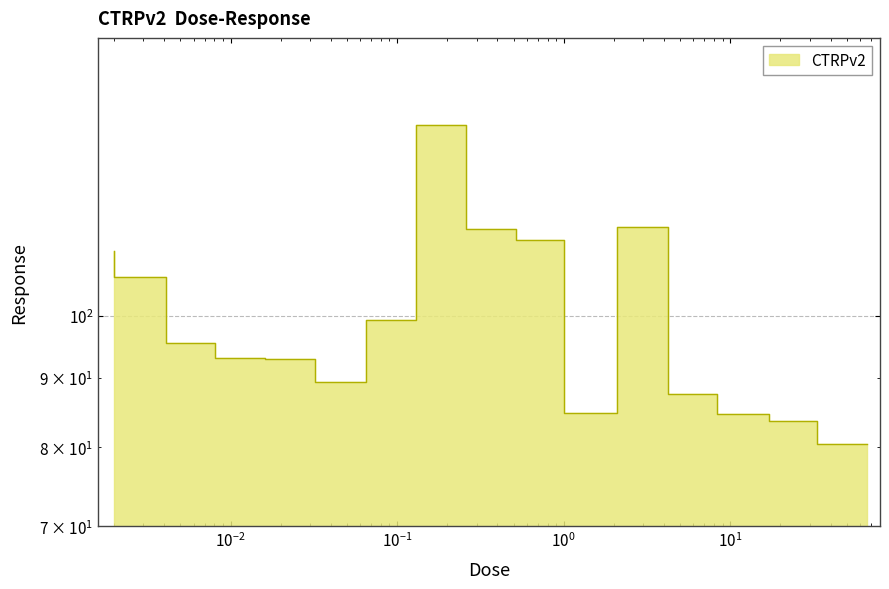

Approximately how many times larger is the value at 0.065 compared to 0.0081?

0.9